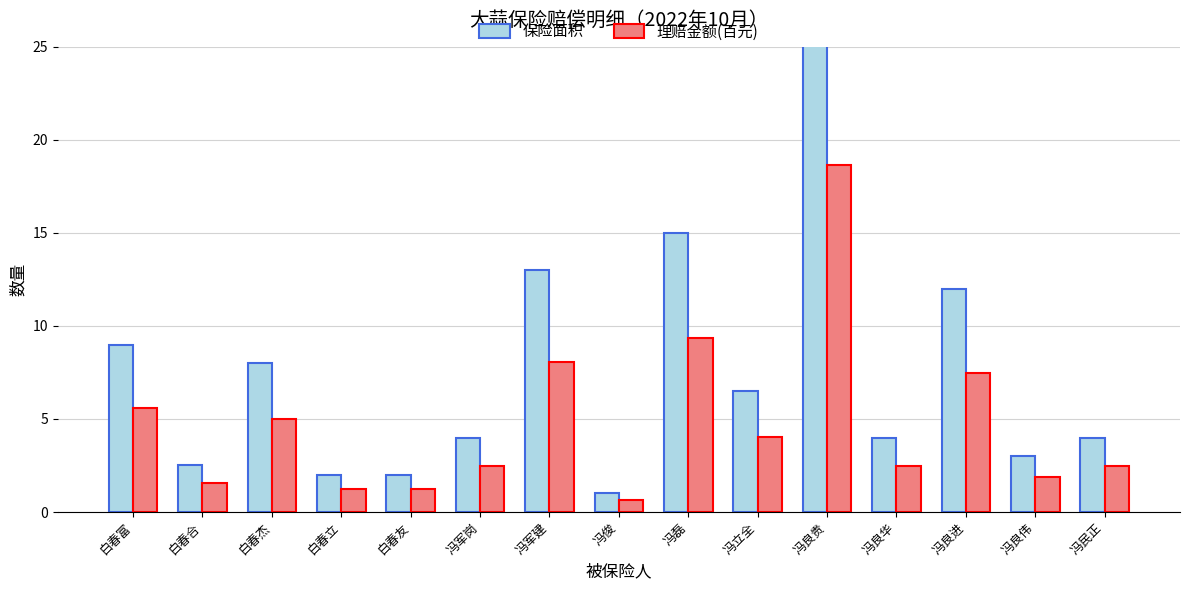

What is the label of the 8th bar from the left?

冯俊